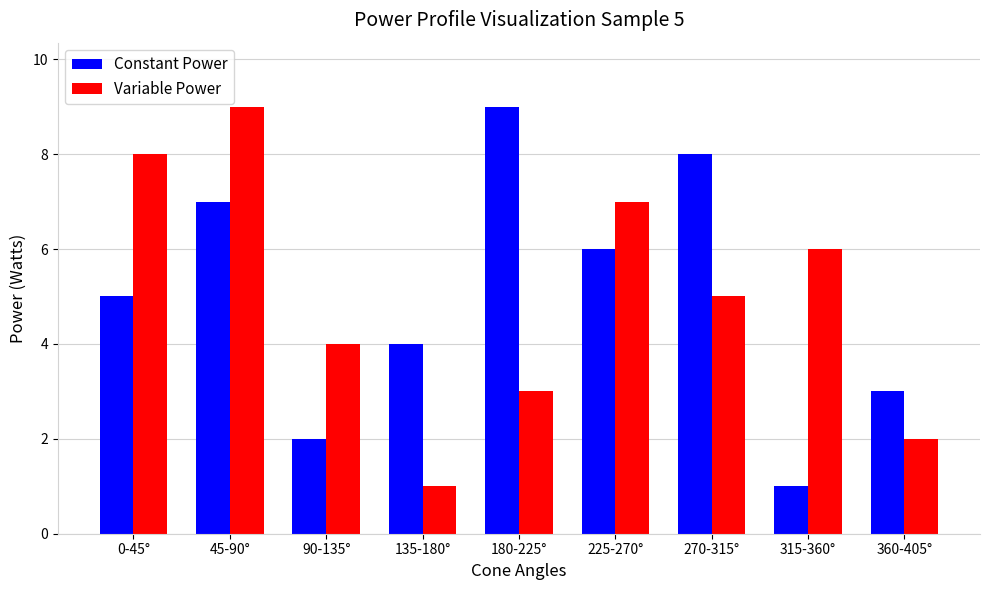

Rank the series at 315-360° from lowest to highest value.

Constant Power, Variable Power